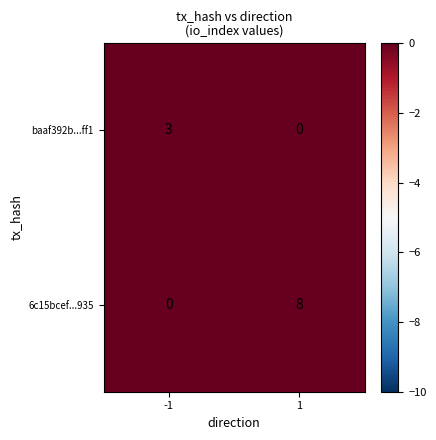

Count the number of categories in the chart.

2